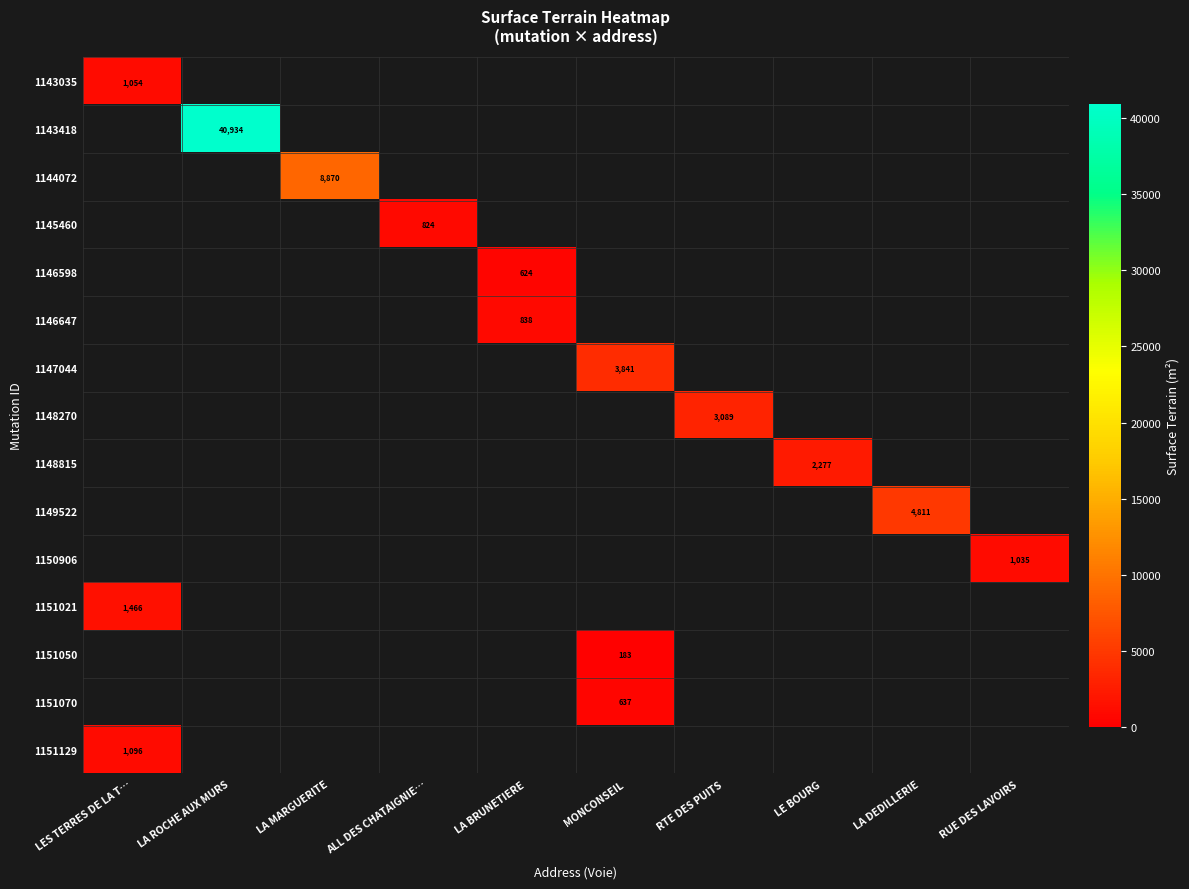

The value of 1150906 at RUE DES LAVOIRS is 1642. True or false?

False